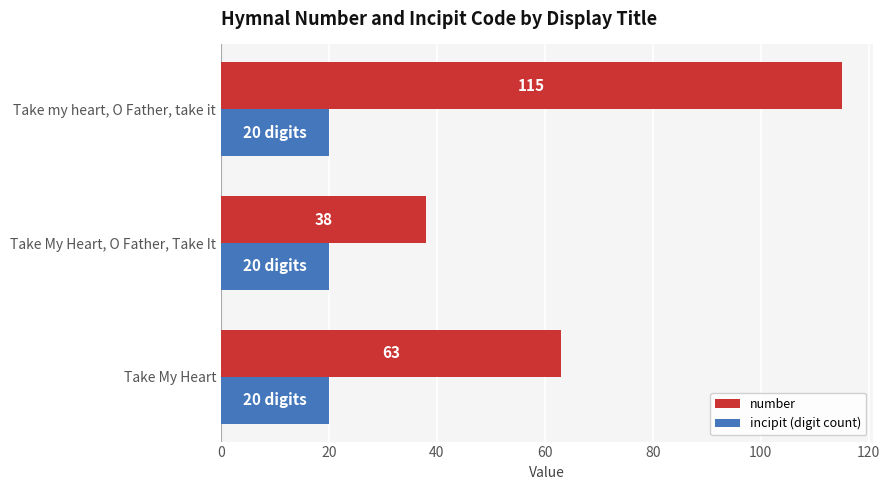

Rank the series by their average value, from highest to lowest.

number, incipit (digit count)